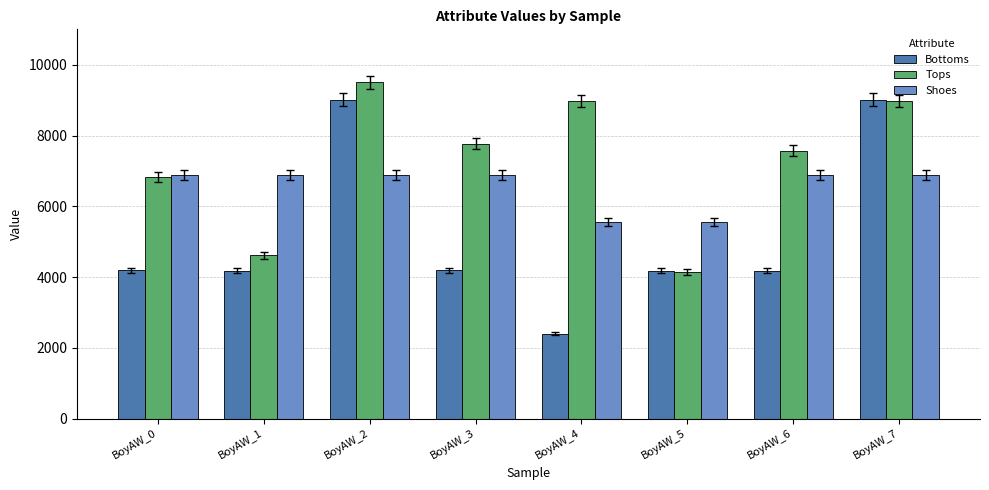

What value does the Bottoms series have at BoyAW_3?

4187